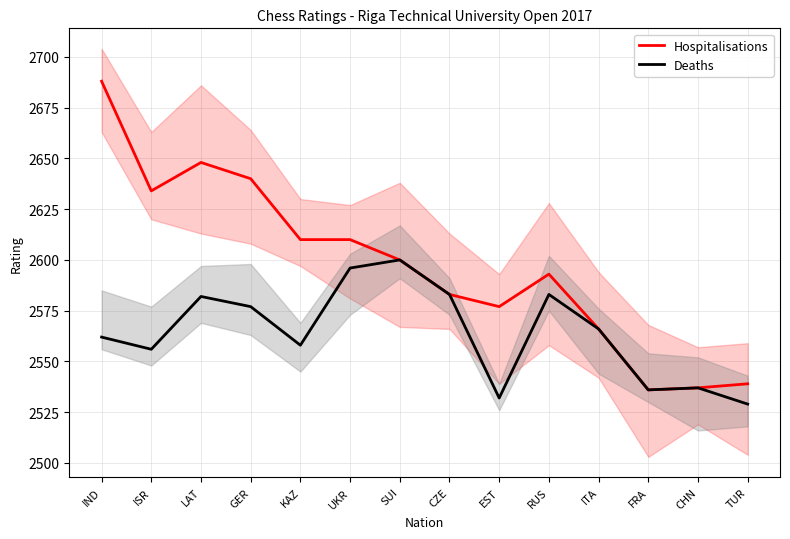

Is it true that Hospitalisations equals 3768 at CZE?

False